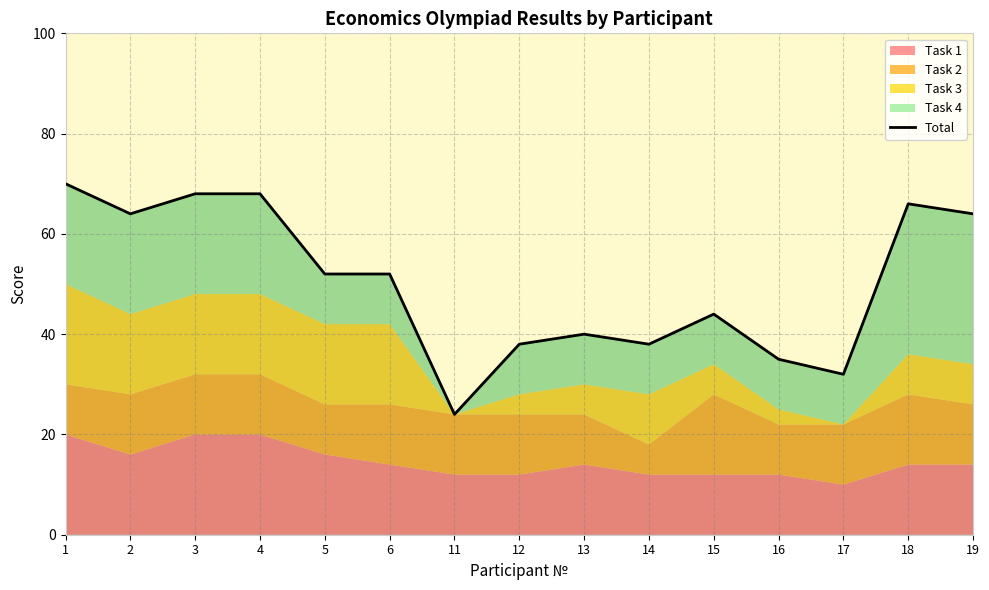

List the labels in order of value, largest first.

1, 3, 4, 18, 2, 19, 5, 6, 15, 13, 12, 14, 16, 17, 11